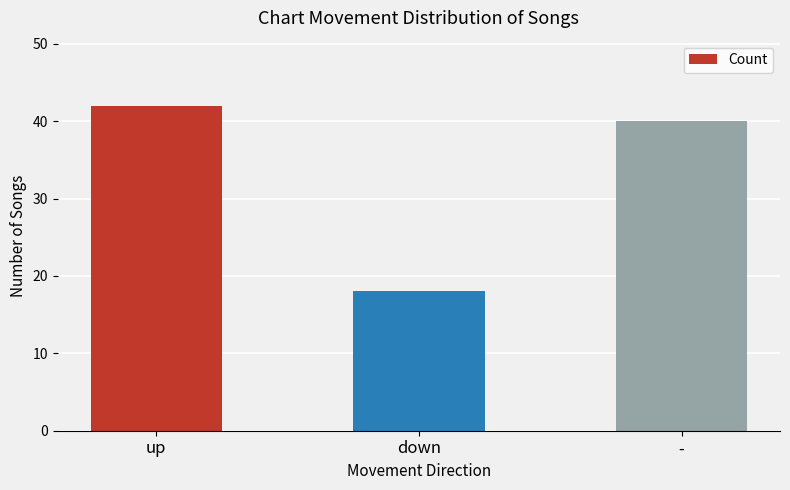

How many categories are shown in the chart?

3